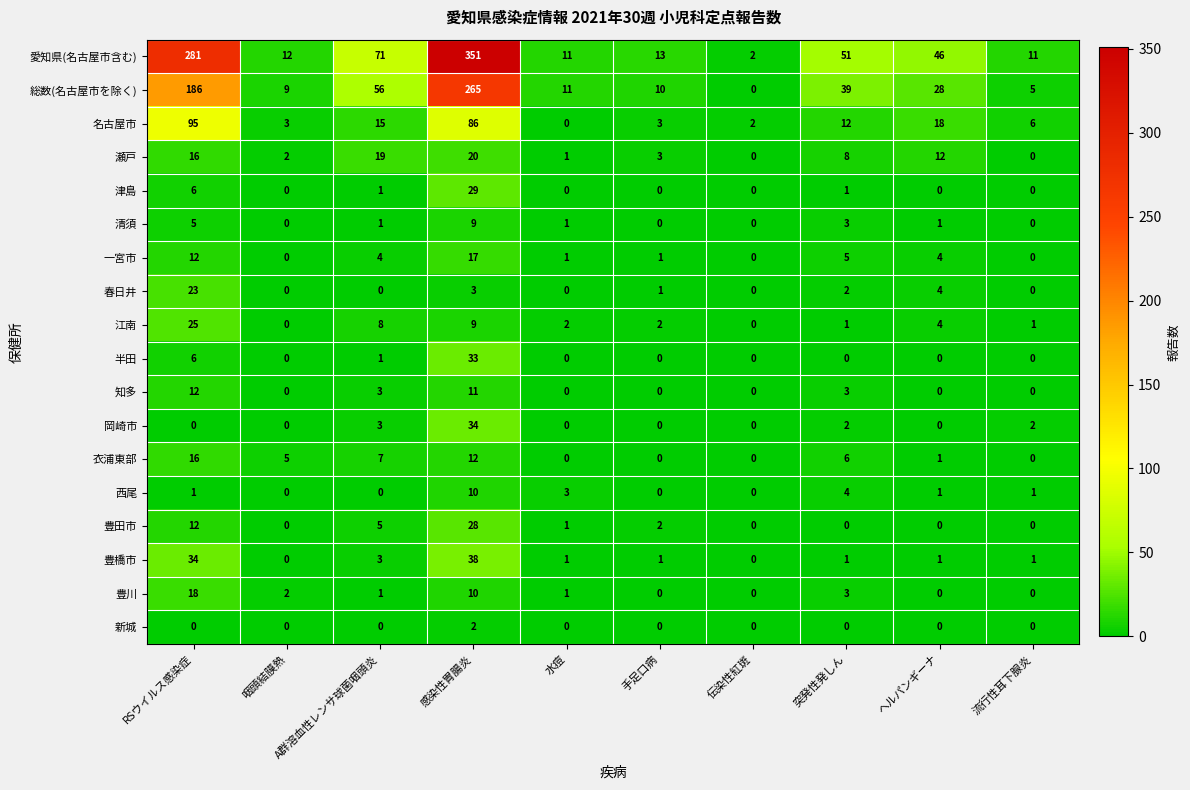

At how many categories does at least one series exceed 258?

2